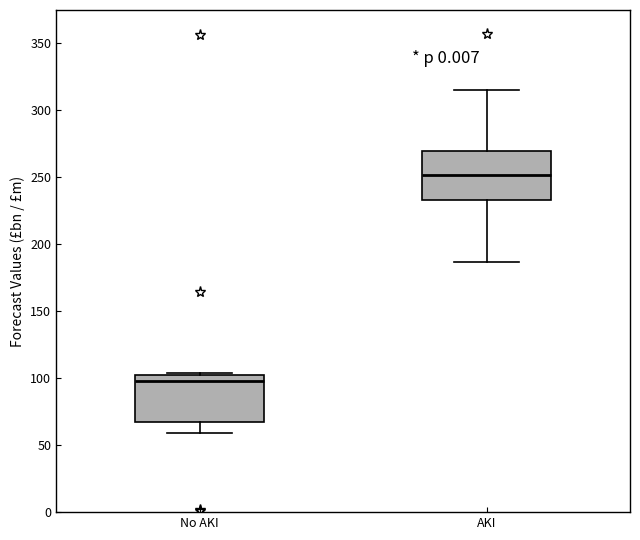

Reading left to right, read every box against the y-axis: the position of its median line, the range the box covers, and the ends of its whiskers. The values are not printed on the chart, so give them approximately, as read against the axis.

No AKI: median 100, box 65 to 105, whiskers 60 to 105
AKI: median 250, box 235 to 270, whiskers 185 to 315